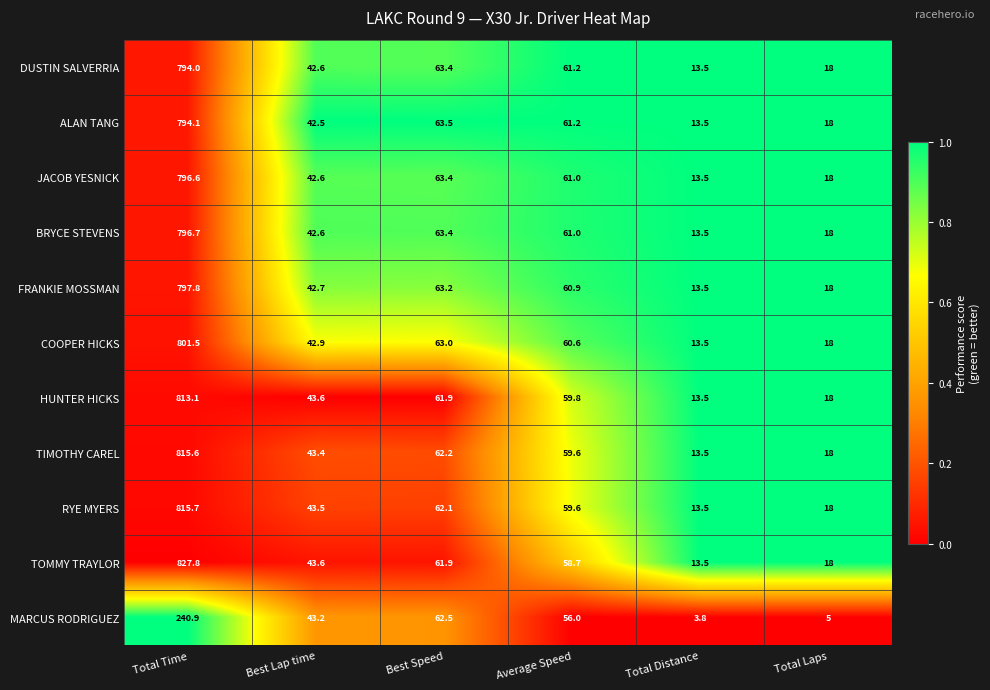

At which label does ALAN TANG first exceed 61?

Total Time